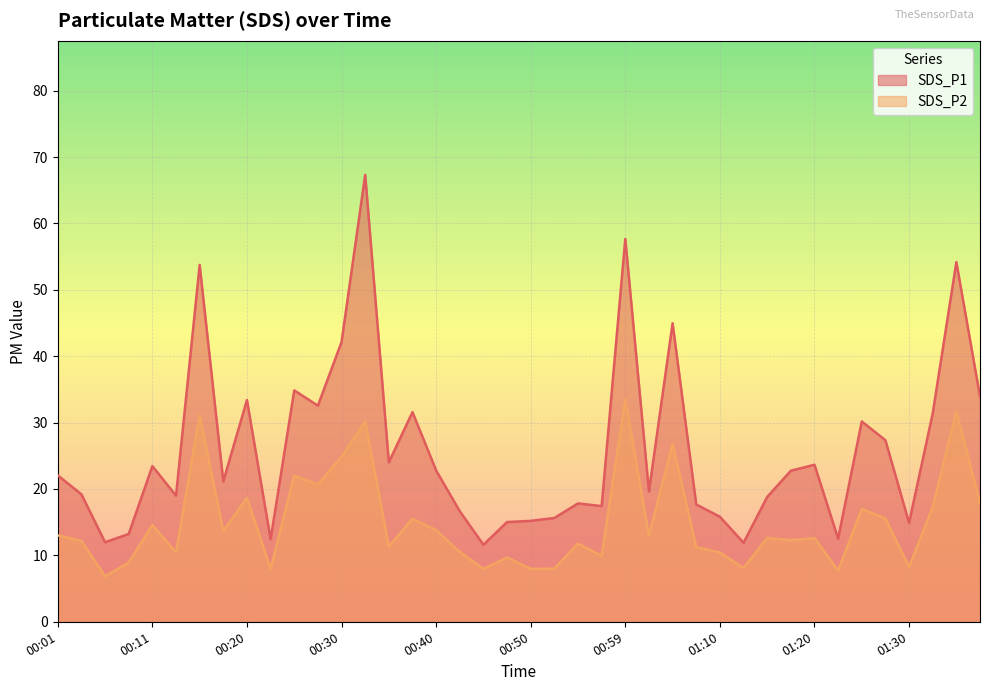

Reading right to left, list all the values displayed in this chart.

SDS_P1: 01:37=34.0	01:35=54.2	01:32=31.4	01:30=14.9	01:27=27.4	01:25=30.2	01:22=12.5	01:20=23.6	01:17=22.8	01:15=18.8	01:12=11.9	01:10=15.8	01:07=17.7	01:05=45.0	01:02=19.6	00:59=57.7	00:57=17.4	00:55=17.8	00:52=15.6	00:50=15.2	00:47=15.0	00:45=11.6	00:42=16.6	00:40=22.8	00:37=31.6	00:35=24.0	00:33=67.3	00:30=42.1	00:28=32.5	00:25=34.9	00:23=12.4	00:20=33.4	00:18=21.1	00:15=53.8	00:13=19.0	00:11=23.4	00:08=13.2	00:05=12.0	00:03=19.2	00:01=22.1
SDS_P2: 01:37=17.9	01:35=31.7	01:32=17.3	01:30=8.2	01:27=15.6	01:25=17.0	01:22=7.7	01:20=12.6	01:17=12.3	01:15=12.7	01:12=8.1	01:10=10.4	01:07=11.2	01:05=26.8	01:02=13.0	00:59=33.5	00:57=9.9	00:55=11.8	00:52=8.0	00:50=8.0	00:47=9.7	00:45=8.0	00:42=10.5	00:40=13.8	00:37=15.5	00:35=11.3	00:33=30.2	00:30=24.9	00:28=20.7	00:25=22.0	00:23=8.0	00:20=18.7	00:18=13.7	00:15=31.1	00:13=10.4	00:11=14.6	00:08=8.9	00:05=6.8	00:03=12.2	00:01=13.0